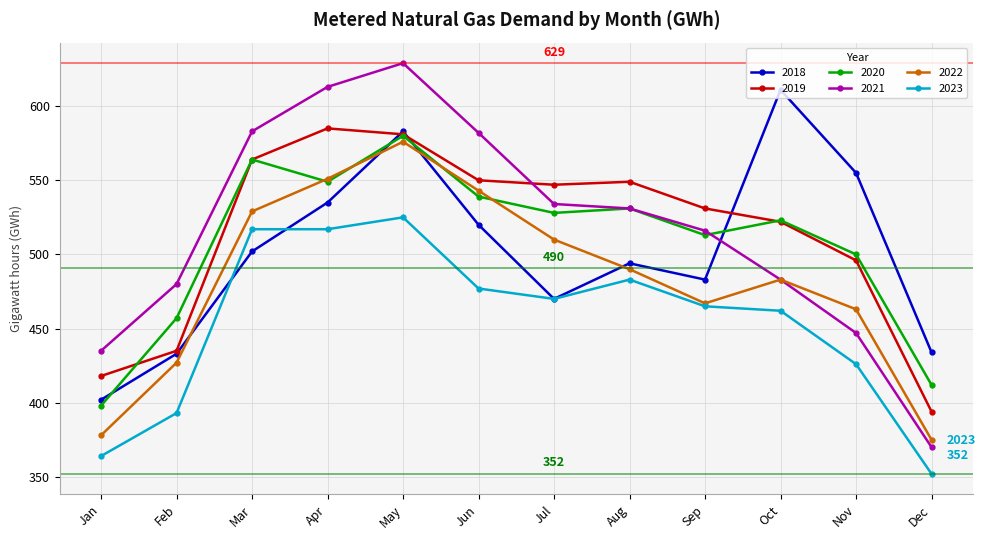

Which series ends up on top after the final intersection of 2020 and 2022?

2020